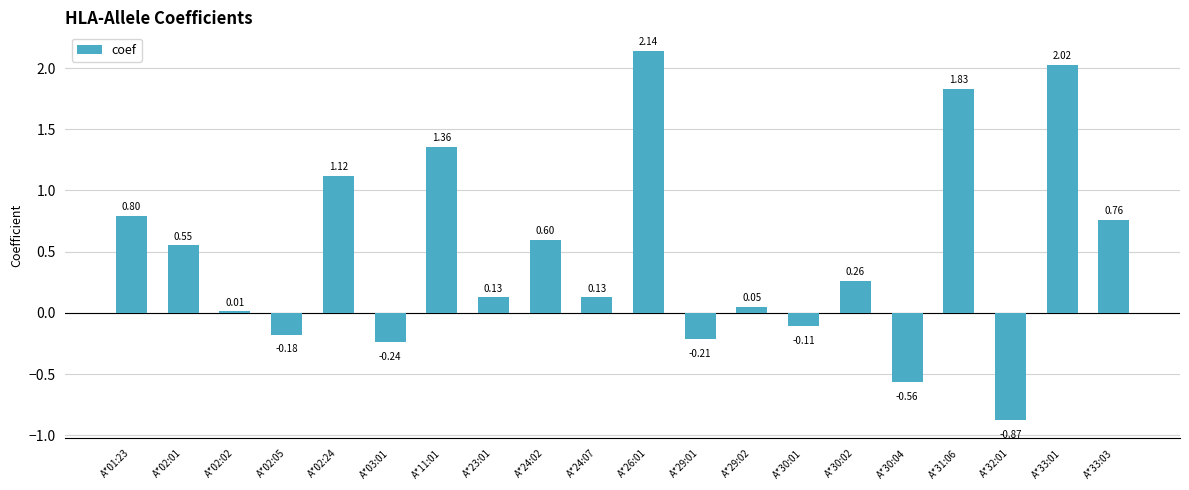

How many categories are shown in the chart?

20